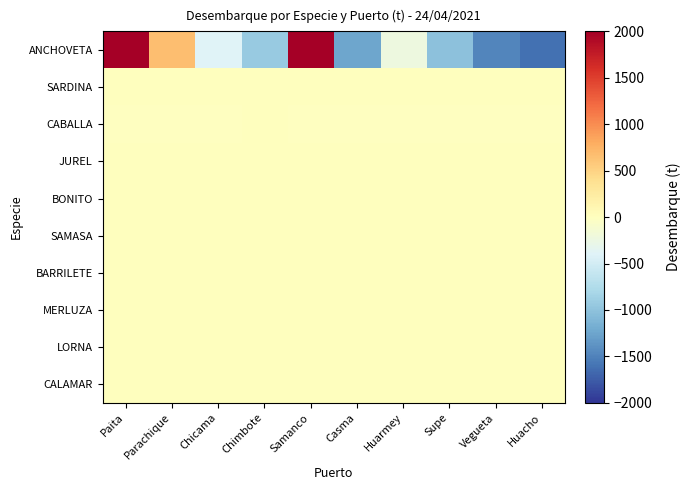

What is the difference between the highest and lowest values at Chimbote?

937.7